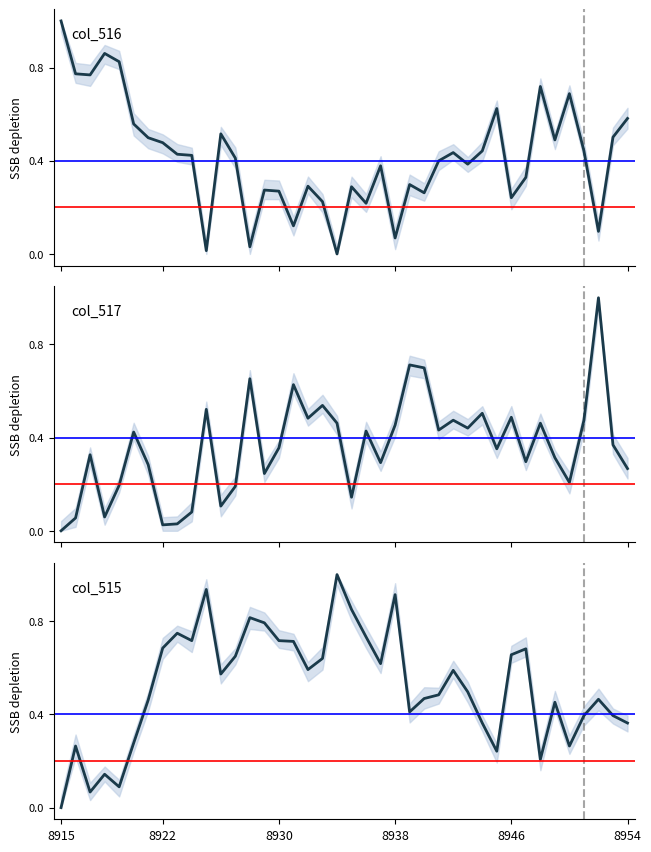

How many lines are shown in the chart?

3